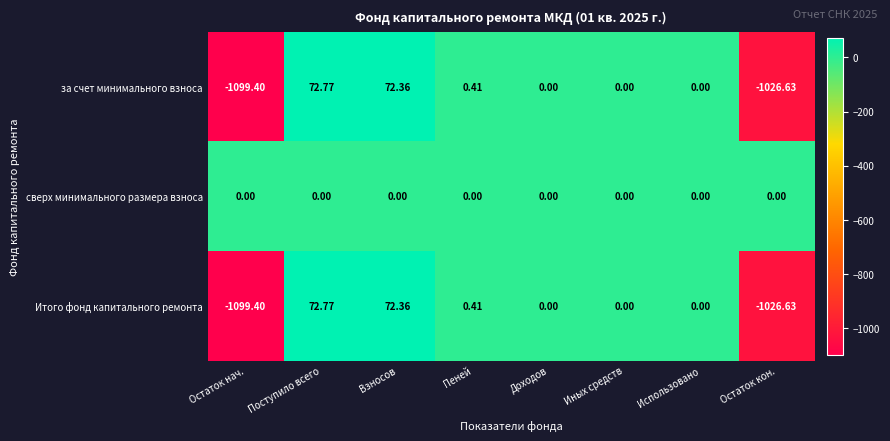

Which category has the highest value across all series?

Поступило всего